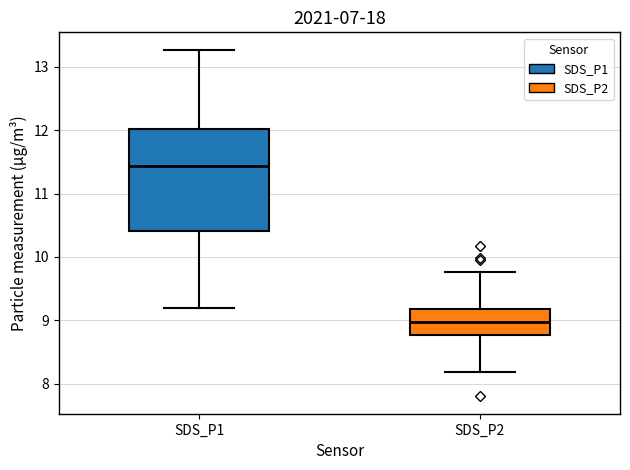

Where does the median line of the box for SDS_P1 sit on the y-axis? The values are not printed on the chart, so give them approximately, as read against the axis.

11.4